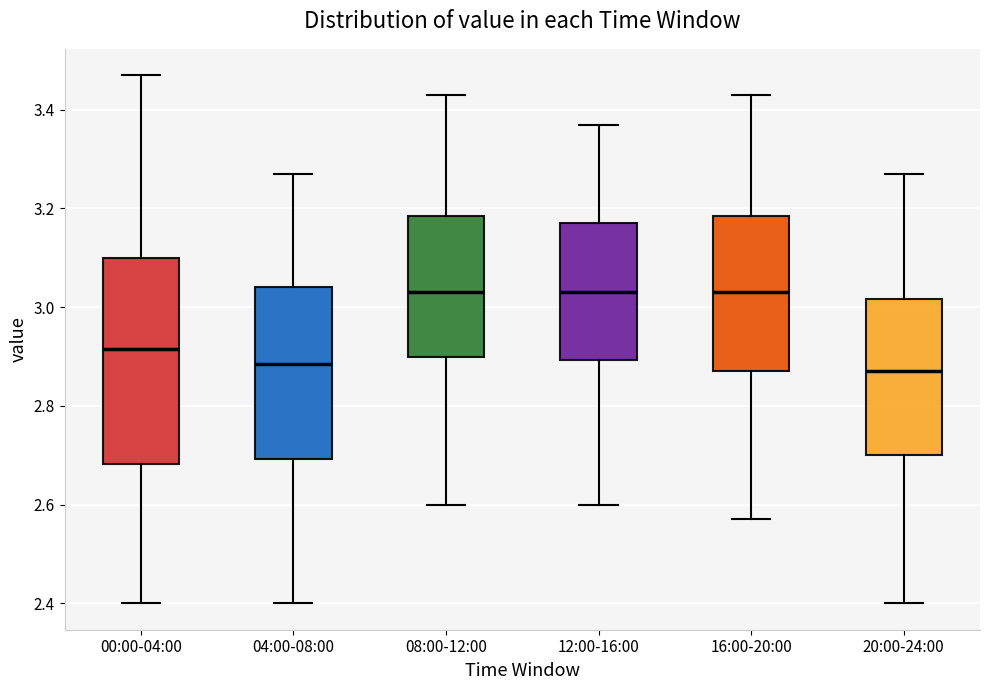

Reading left to right, transcribe this box plot: for each box, give where its median line is, the range the box spans, and where its two whiskers end, as read against the y-axis. The values are not printed on the chart, so give them approximately, as read against the axis.

00:00-04:00: median 2.92, box 2.68 to 3.10, whiskers 2.40 to 3.48
04:00-08:00: median 2.88, box 2.70 to 3.04, whiskers 2.40 to 3.28
08:00-12:00: median 3.04, box 2.90 to 3.18, whiskers 2.60 to 3.44
12:00-16:00: median 3.04, box 2.90 to 3.18, whiskers 2.60 to 3.38
16:00-20:00: median 3.04, box 2.88 to 3.18, whiskers 2.58 to 3.44
20:00-24:00: median 2.88, box 2.70 to 3.02, whiskers 2.40 to 3.28